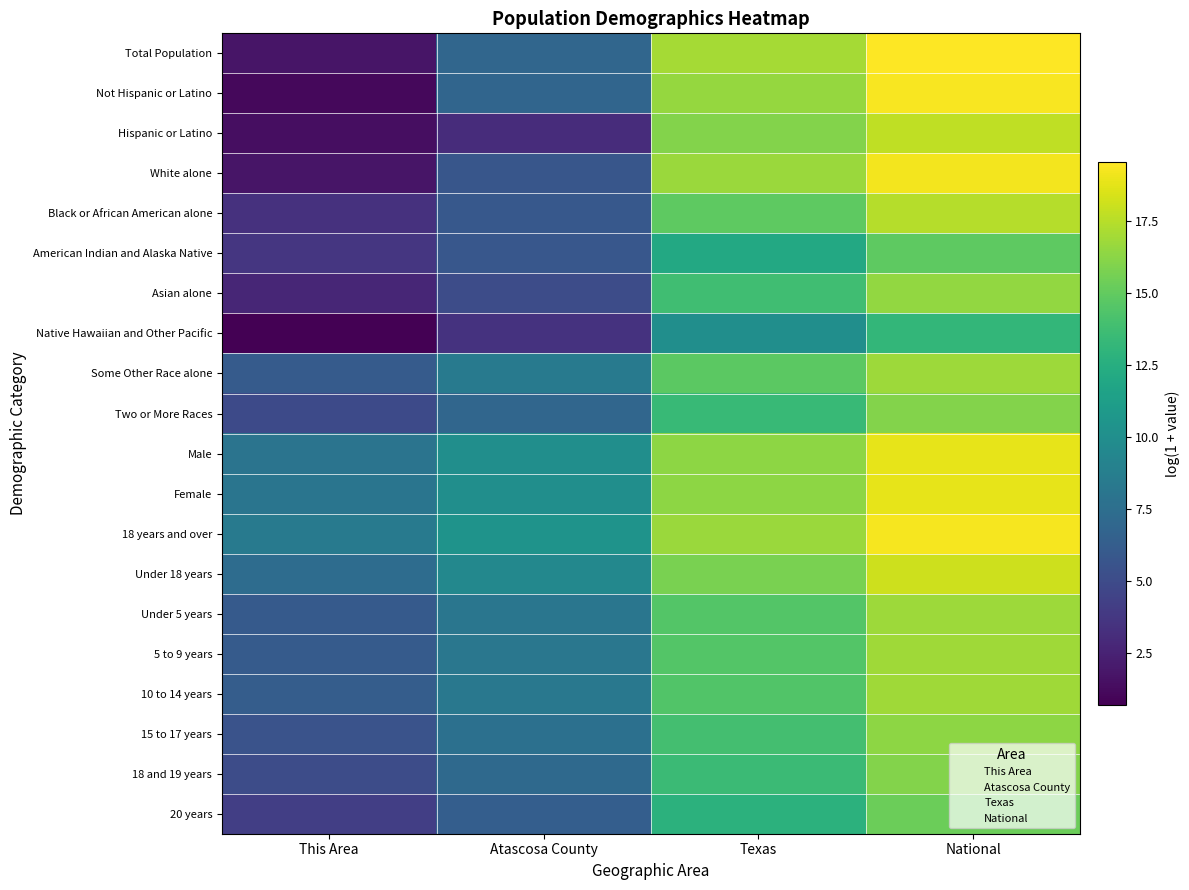

Rank the series by their maximum value, from highest to lowest.

Total Population, Not Hispanic or Latino, 18 years and over, White alone, Female, Male, Under 18 years, Hispanic or Latino, Black or African American alone, 10 to 14 years, 5 to 9 years, Under 5 years, Some Other Race alone, Asian alone, 15 to 17 years, 18 and 19 years, Two or More Races, 20 years, American Indian and Alaska Native, Native Hawaiian and Other Pacific